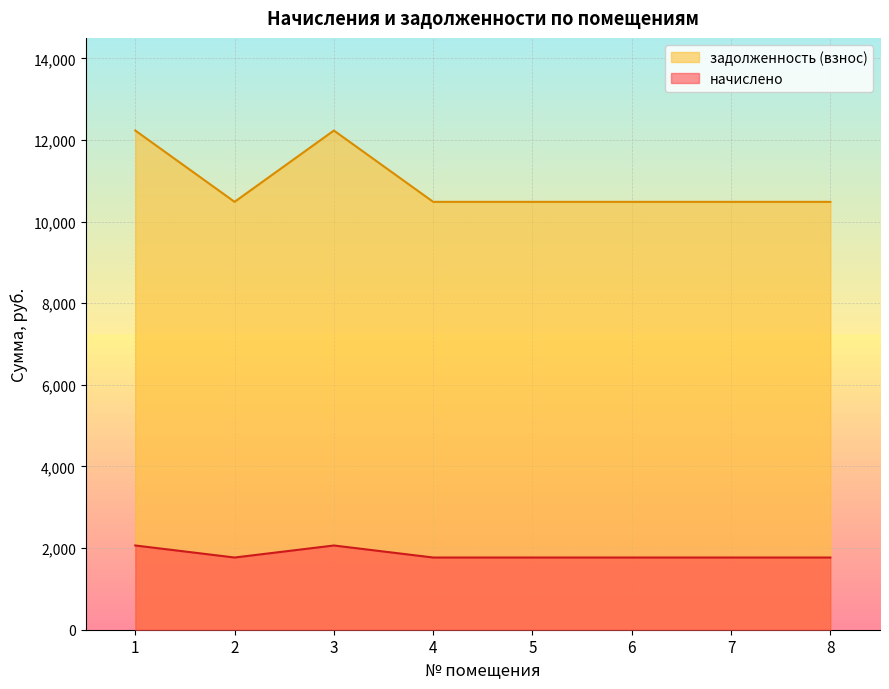

Reading left to right, what are all the values shown in this chart?

начислено: 2063.9	1769.0	2063.9	1769.0	1769.0	1769.0	1769.0	1769.0
задолженность (взнос): 12230.4	10483.2	12230.4	10483.2	10483.2	10483.2	10483.2	10483.2